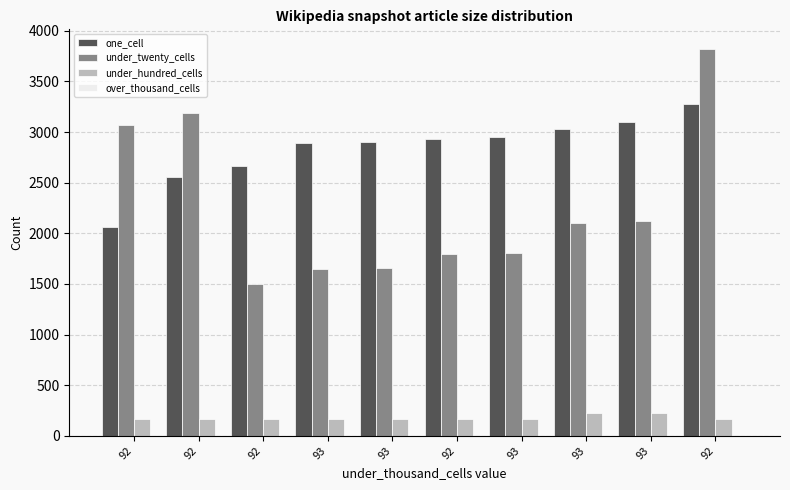

Which series changed the most between 92 and 93?

under_twenty_cells